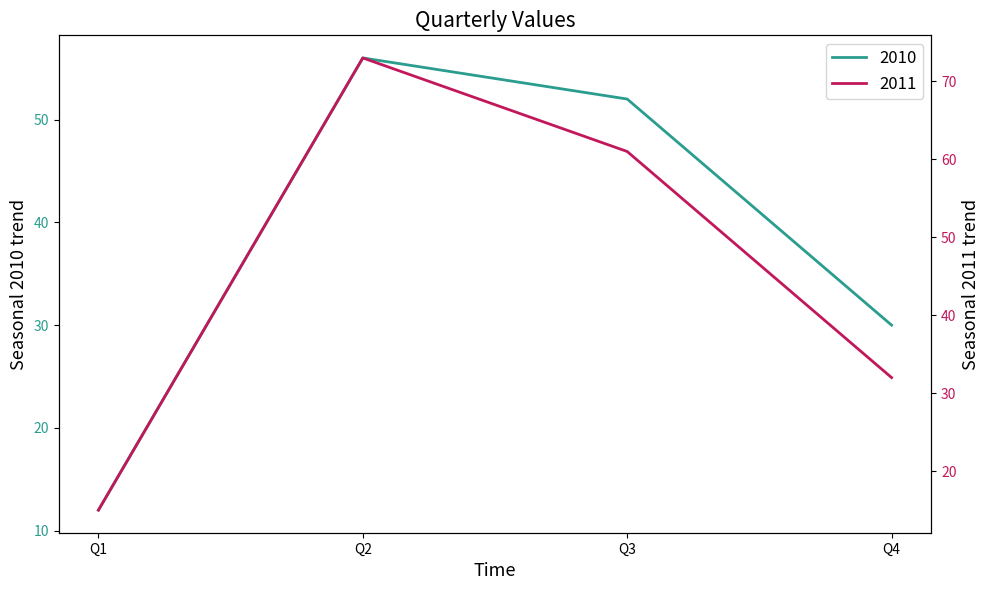

The value of 2010 at Q4 is 11. True or false?

False